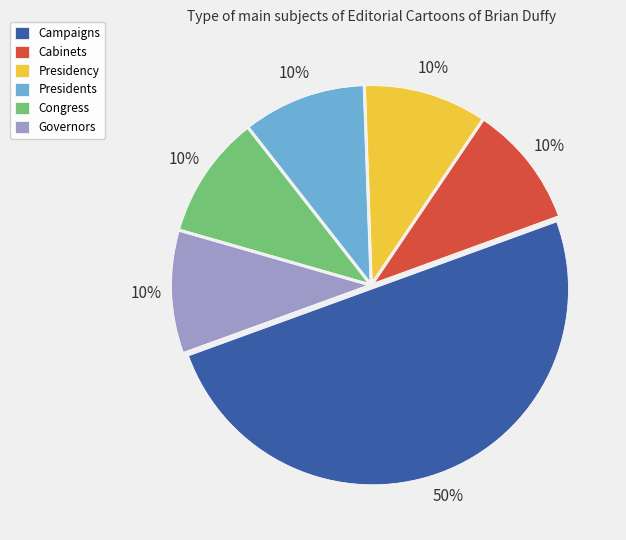

Combined, do Cabinets and Presidency account for over 50%?

No